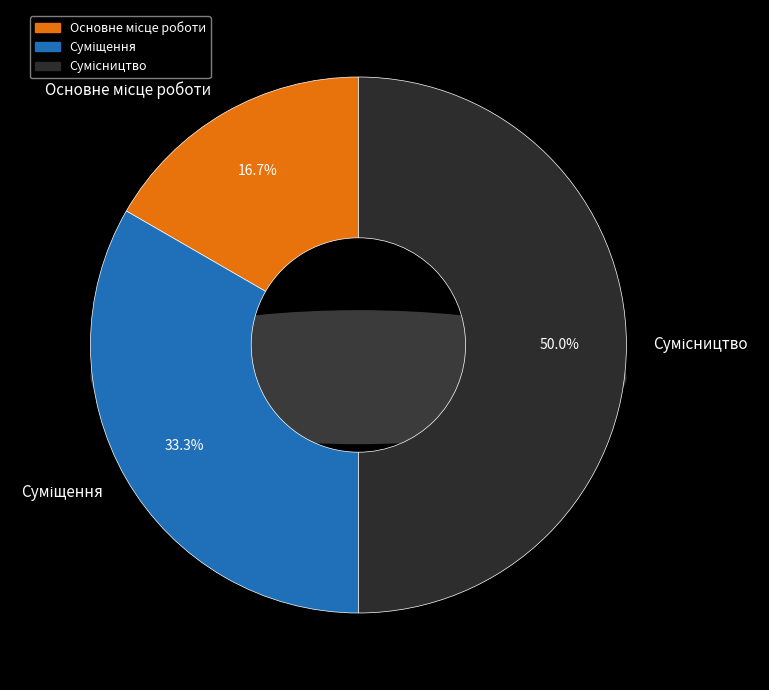

What percentage is the Сумісництво slice, to the nearest percent?

50%